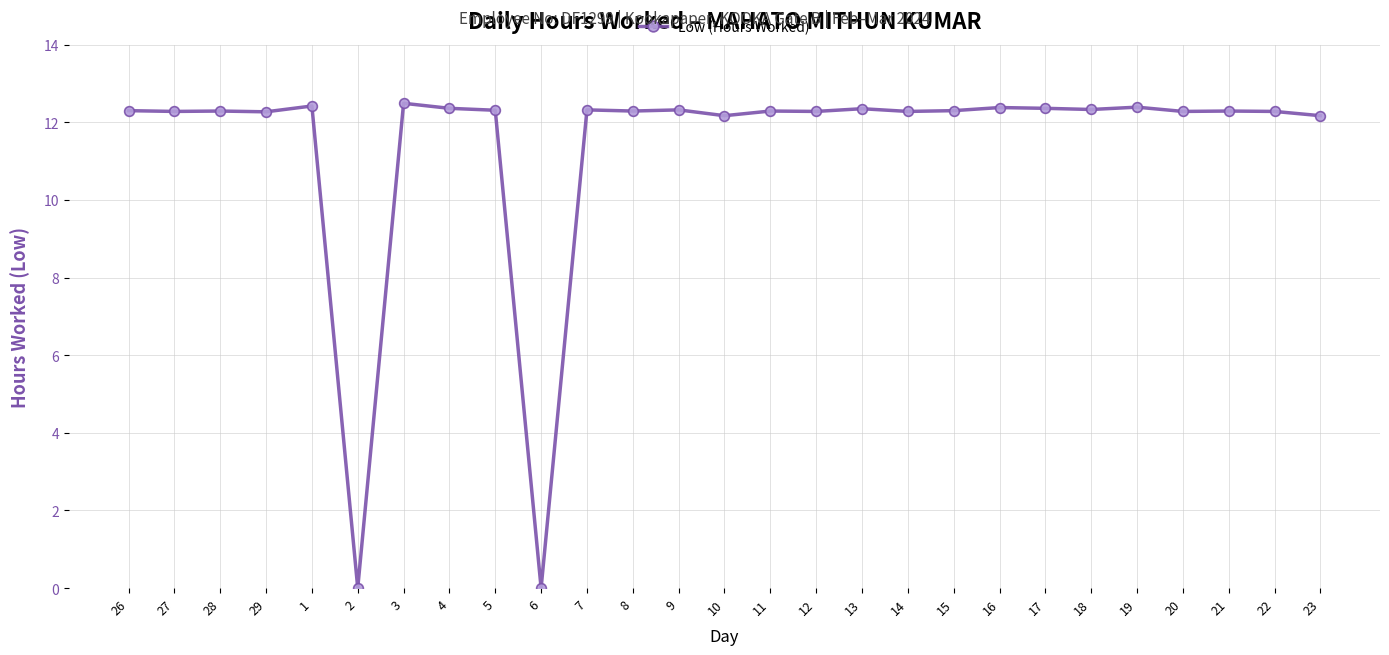

The chart shows a value of 12.2 at 10. True or false?

True